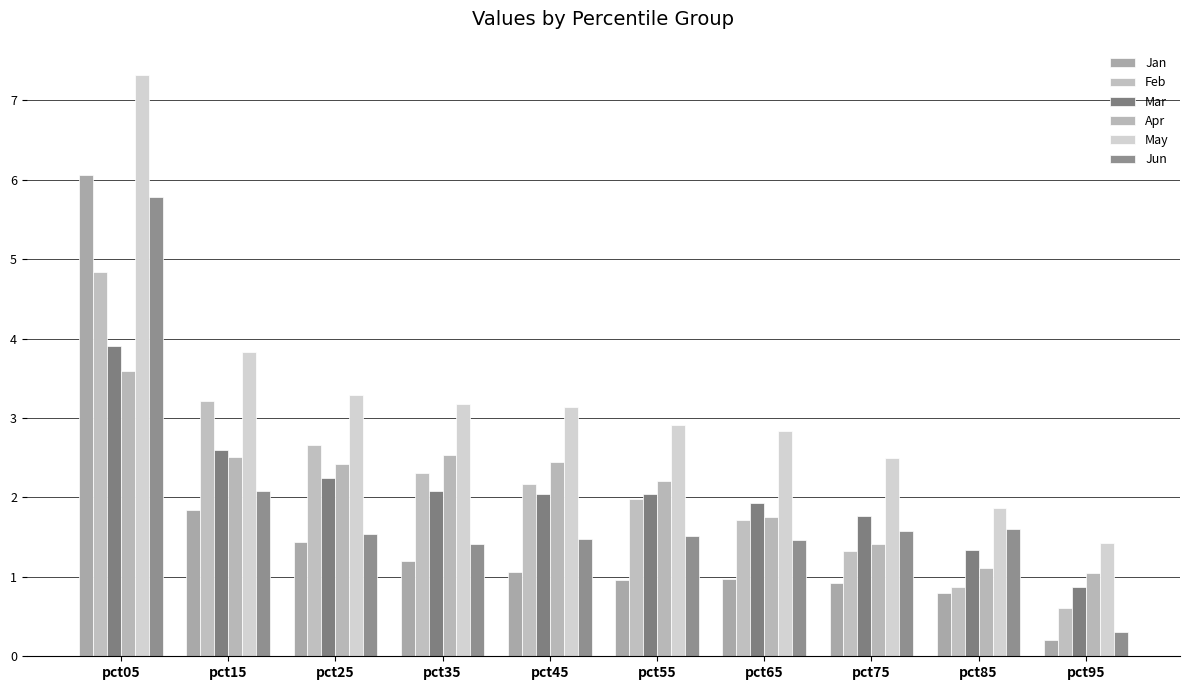

At how many categories does at least one series exceed 2?

8